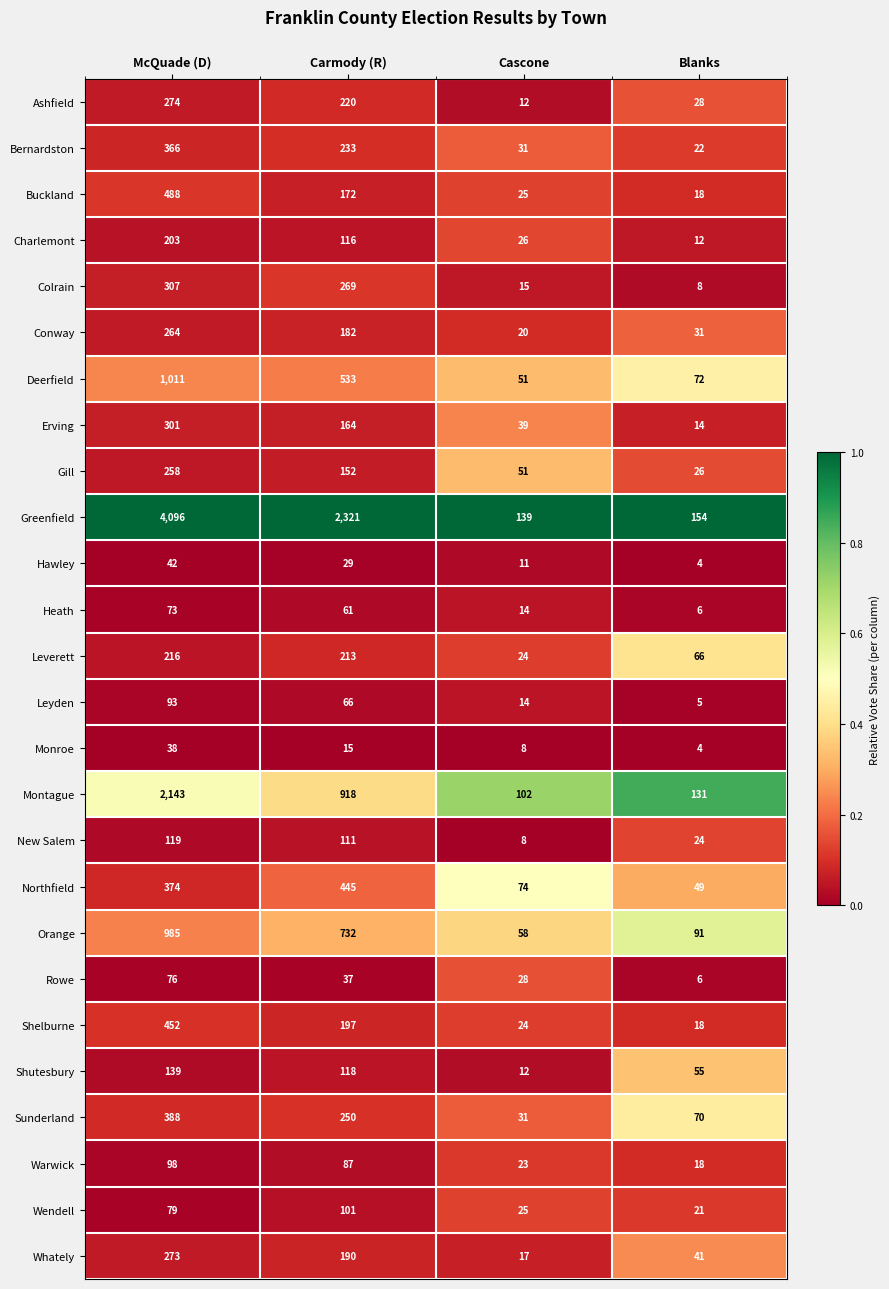

List the labels in order of Leverett value, largest first.

McQuade (D), Carmody (R), Blanks, Cascone